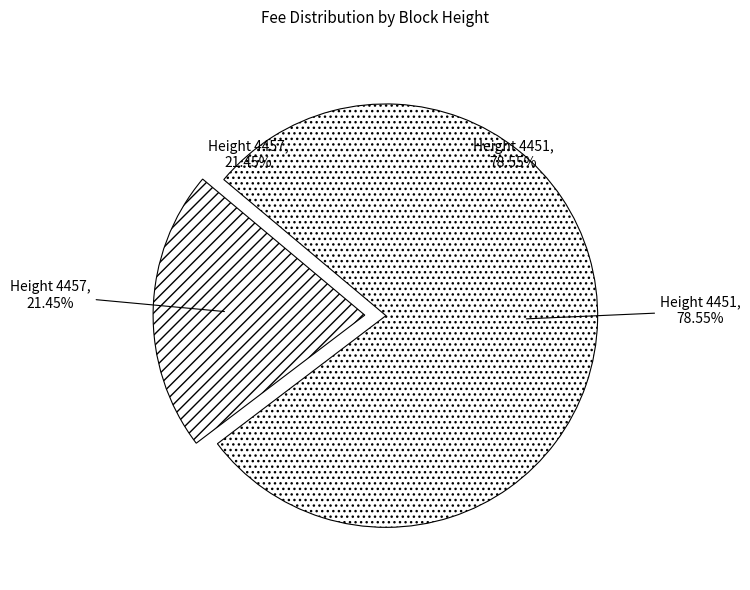

Do 4451 and 4457 together represent more than half of the pie?

Yes